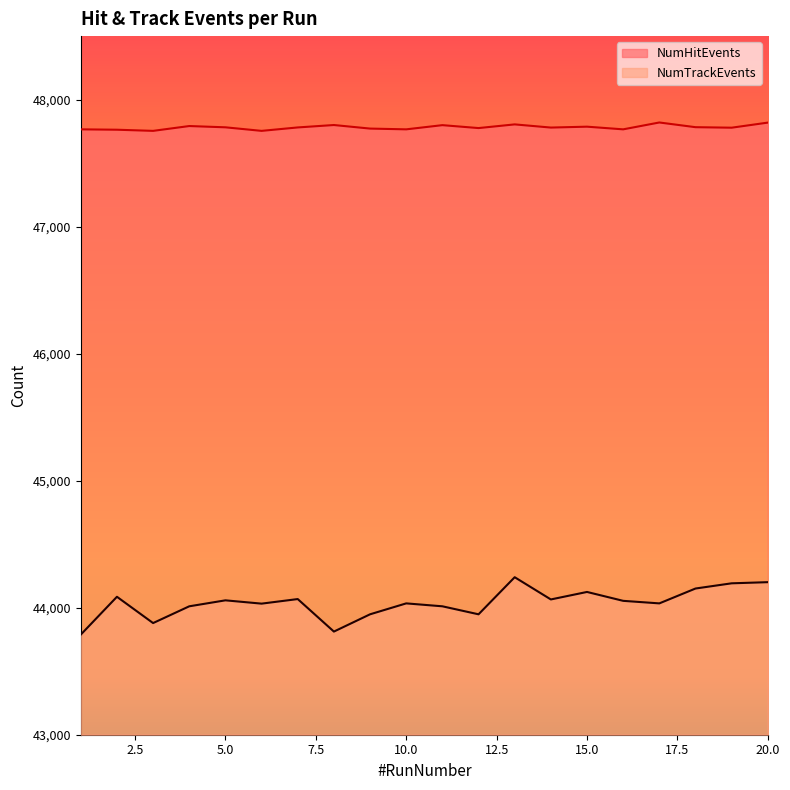

True or false: NumTrackEvents and NumHitEvents intersect in this chart.

False